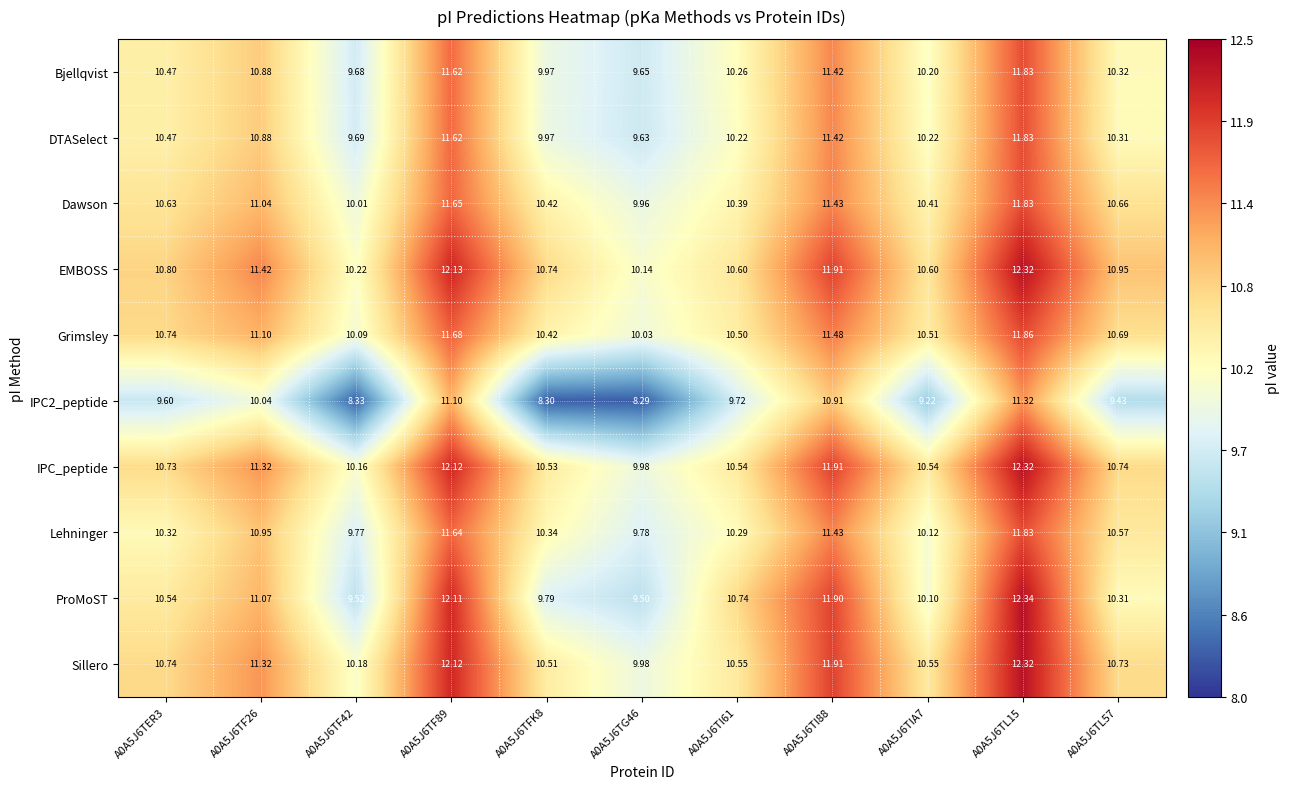

Is the value of Bjellqvist at A0A5J6TIA7 greater than the value of Dawson at A0A5J6TF26?

No